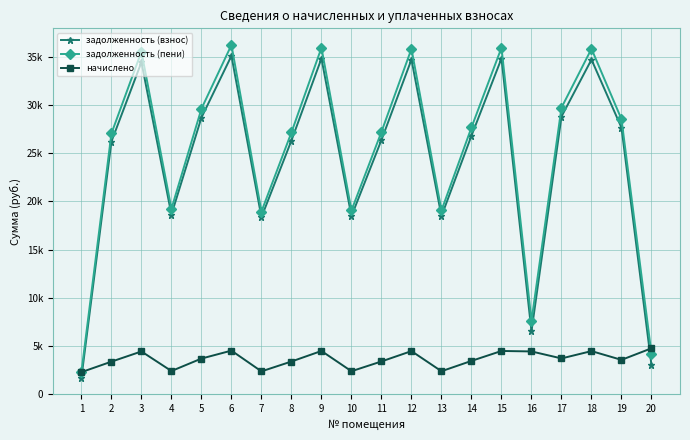

Is this an area chart (filled region under the line)?

No